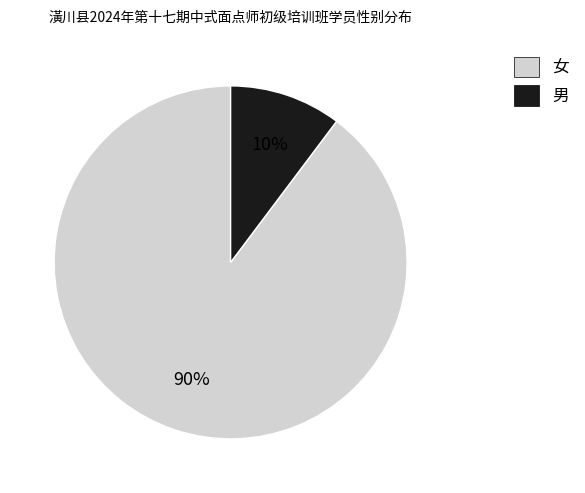

Between 男 and 女, which is larger?

女